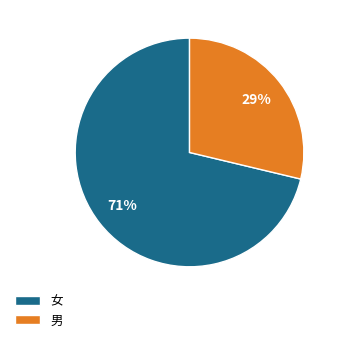

True or false: 男 accounts for 29% of the total.

True